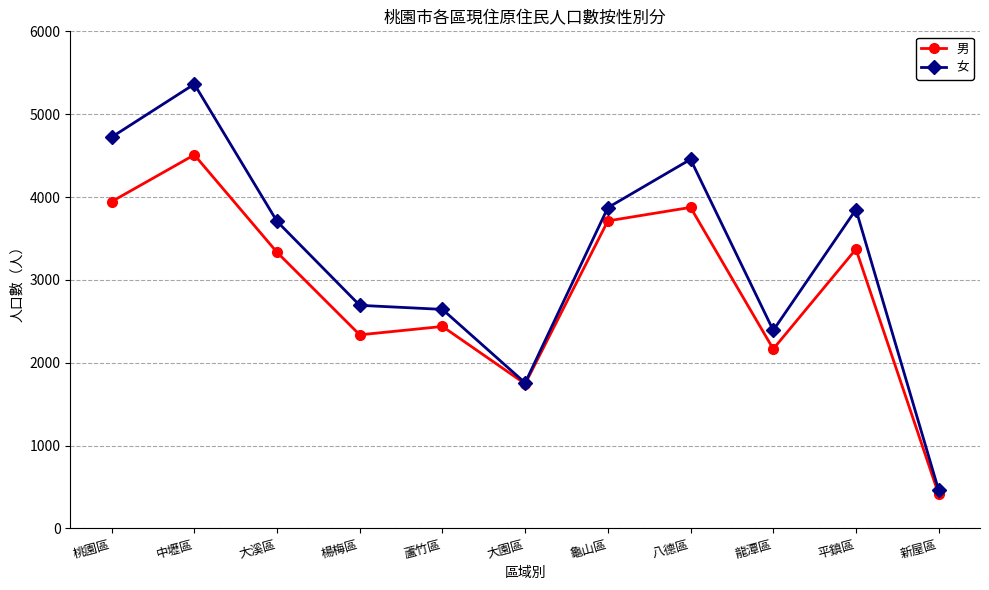

What is the maximum value for 男?

4509